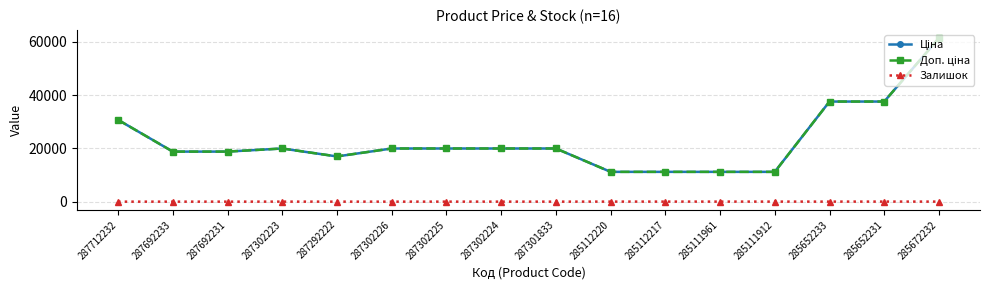

Between 285111961 and 285112217, which is larger?

285111961